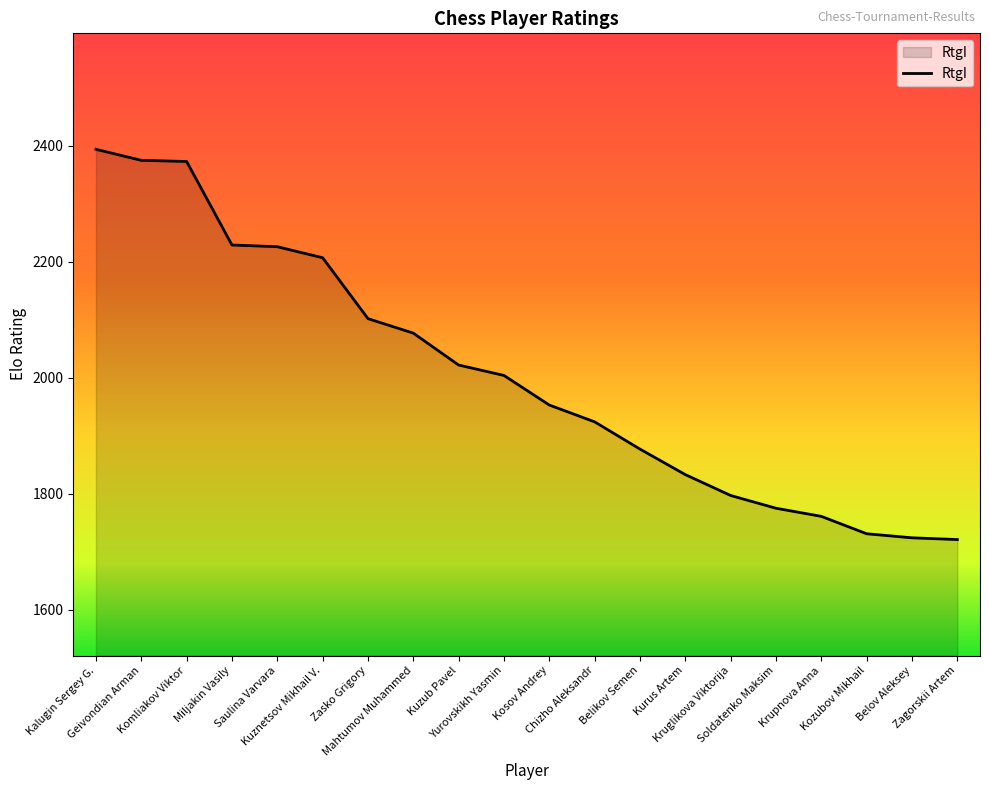

What is the greatest value displayed?

2394